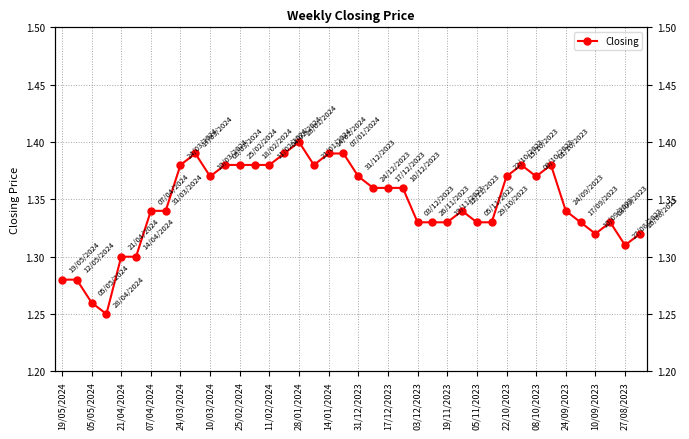

Does the chart have visible grid lines?

Yes